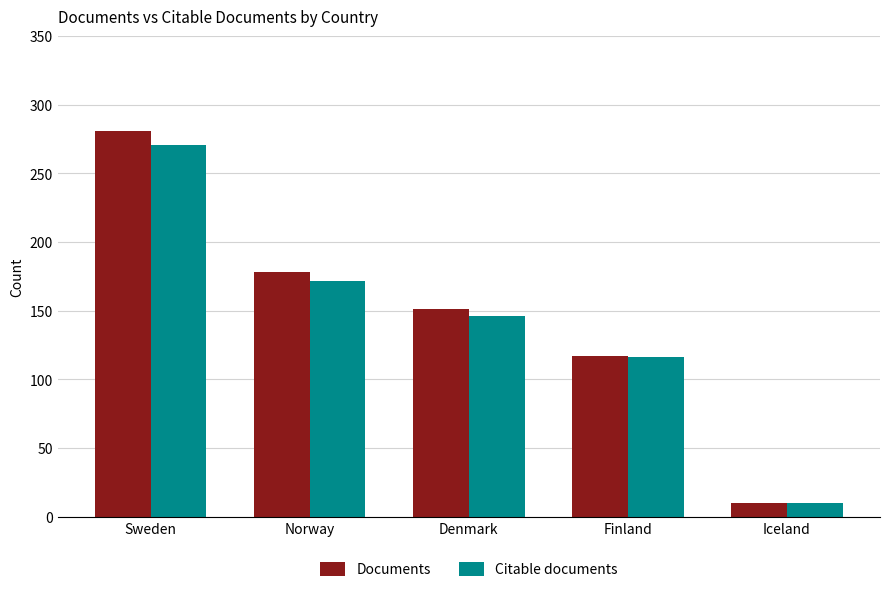

List the series in order of their peak value, lowest first.

Citable documents, Documents